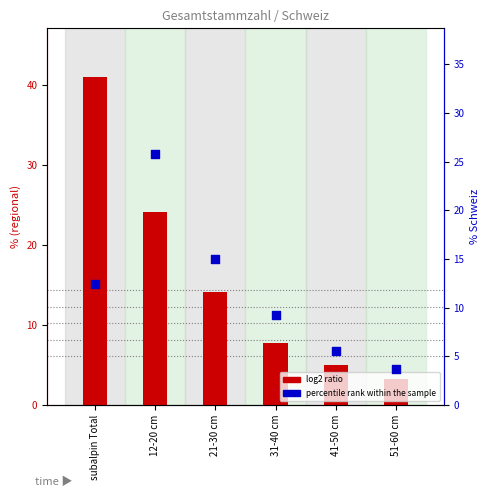

At how many categories does at least one series exceed 18?

2